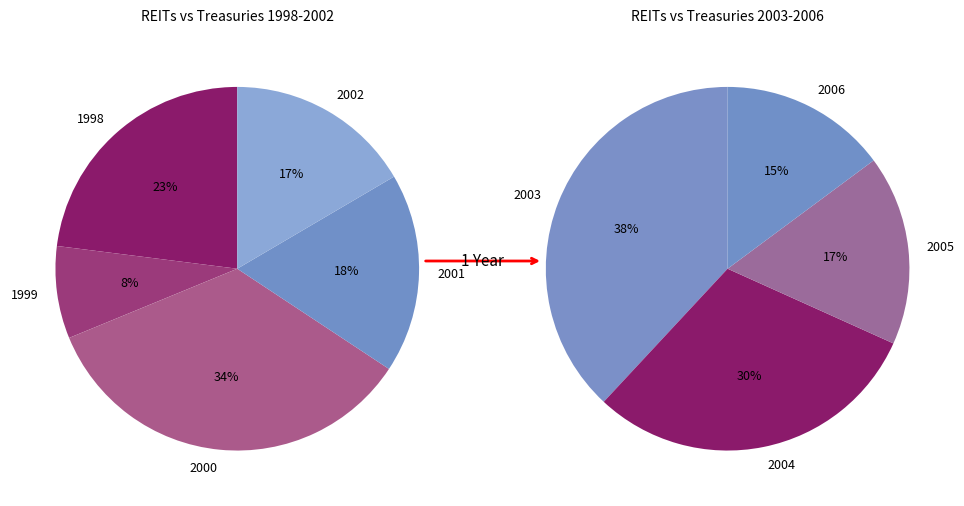

How many slices are in this pie chart?

9